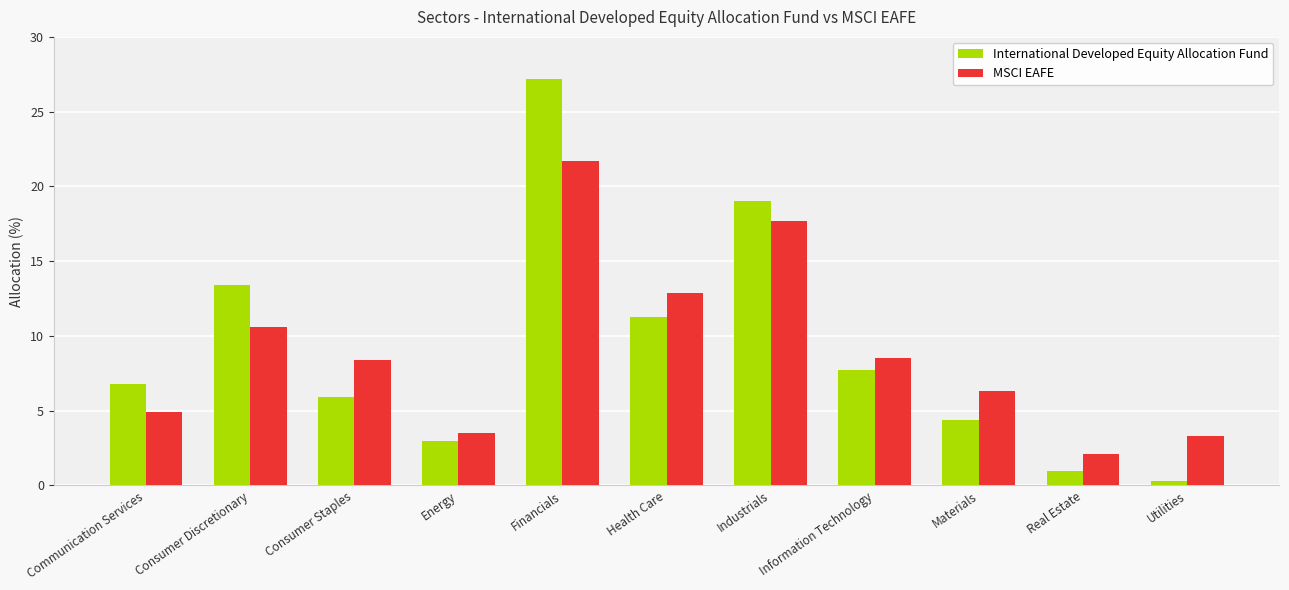

At Consumer Discretionary, list the series in order from largest to smallest.

International Developed Equity Allocation Fund, MSCI EAFE